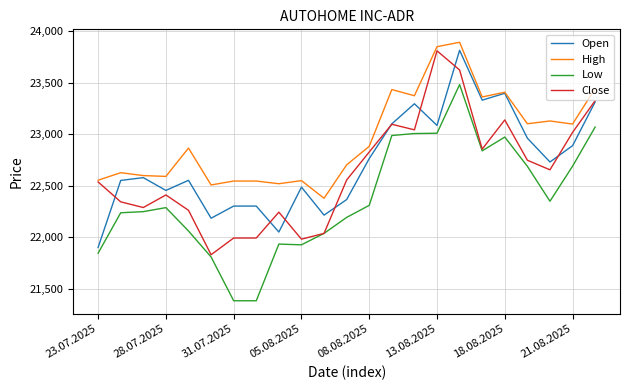

In Open, how many points are lower than both neighbors (excluding endpoints)?

7